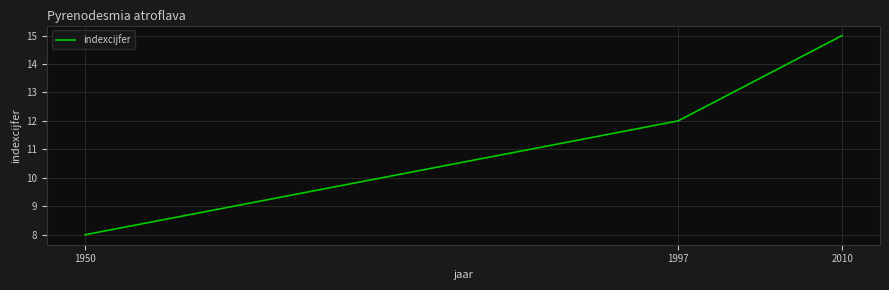

What is the change in value from 1950 to 2010?

+7